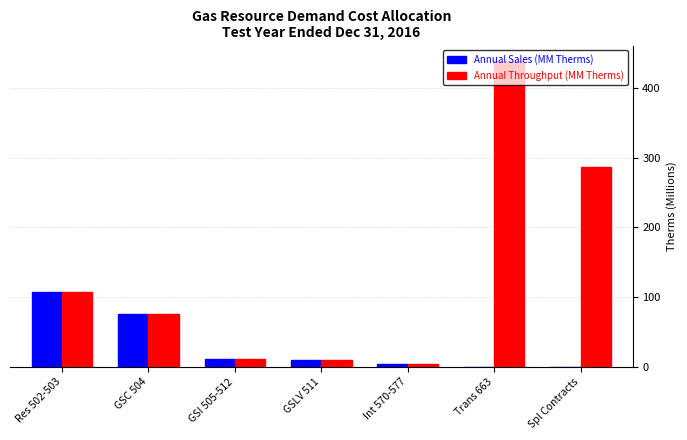

At which category is the sum across all series the highest?

Trans 663